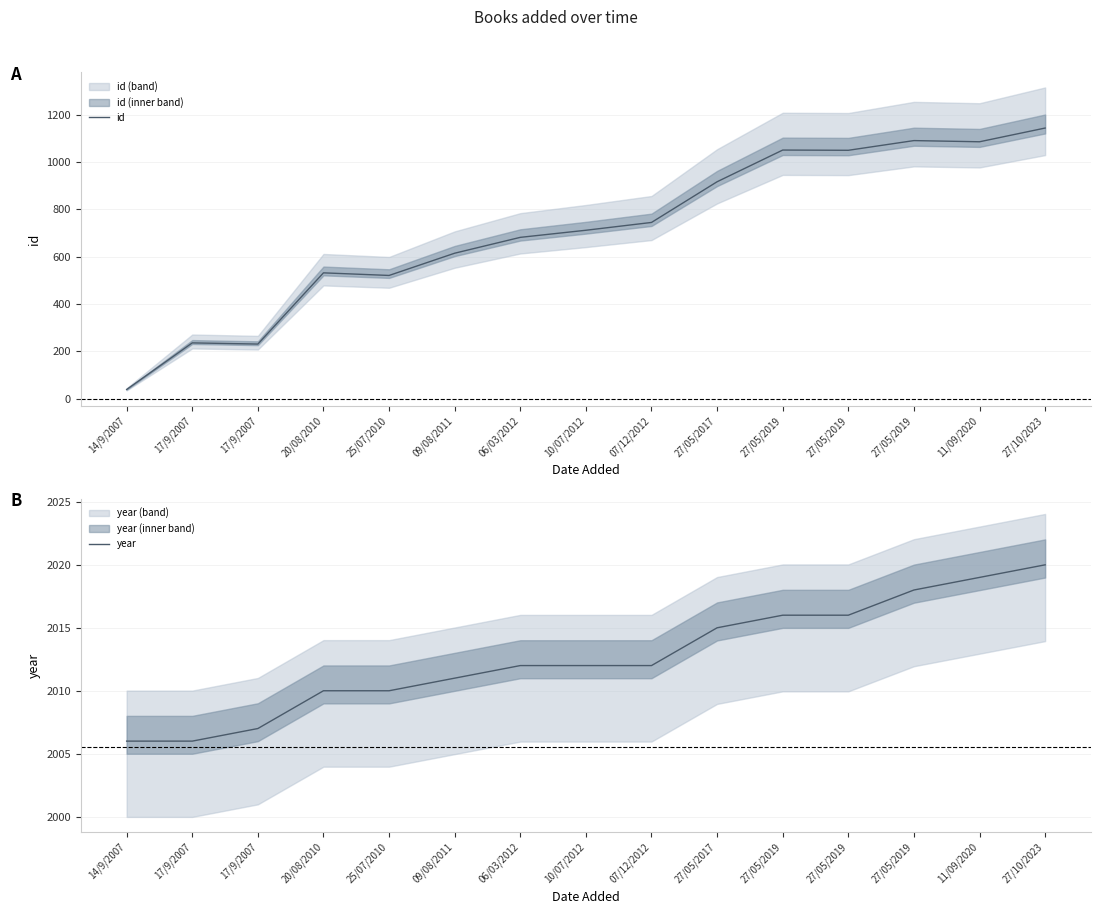

Rank the categories by id value from lowest to highest.

14/9/2007, 17/9/2007, 17/9/2007, 25/07/2010, 20/08/2010, 09/08/2011, 06/03/2012, 10/07/2012, 07/12/2012, 27/05/2017, 27/05/2019, 27/05/2019, 11/09/2020, 27/05/2019, 27/10/2023